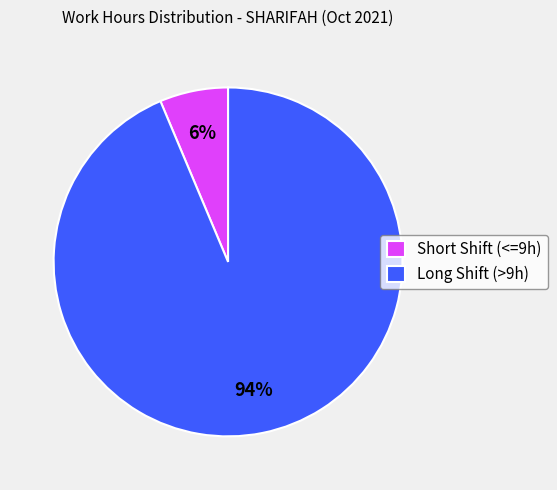

Rank the categories by value from lowest to highest.

Short Shift (<=9h), Long Shift (>9h)